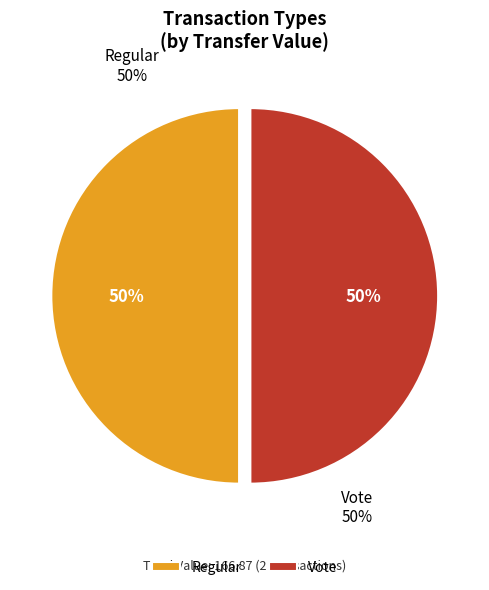

To the nearest percent, what is the average slice percentage?

50%